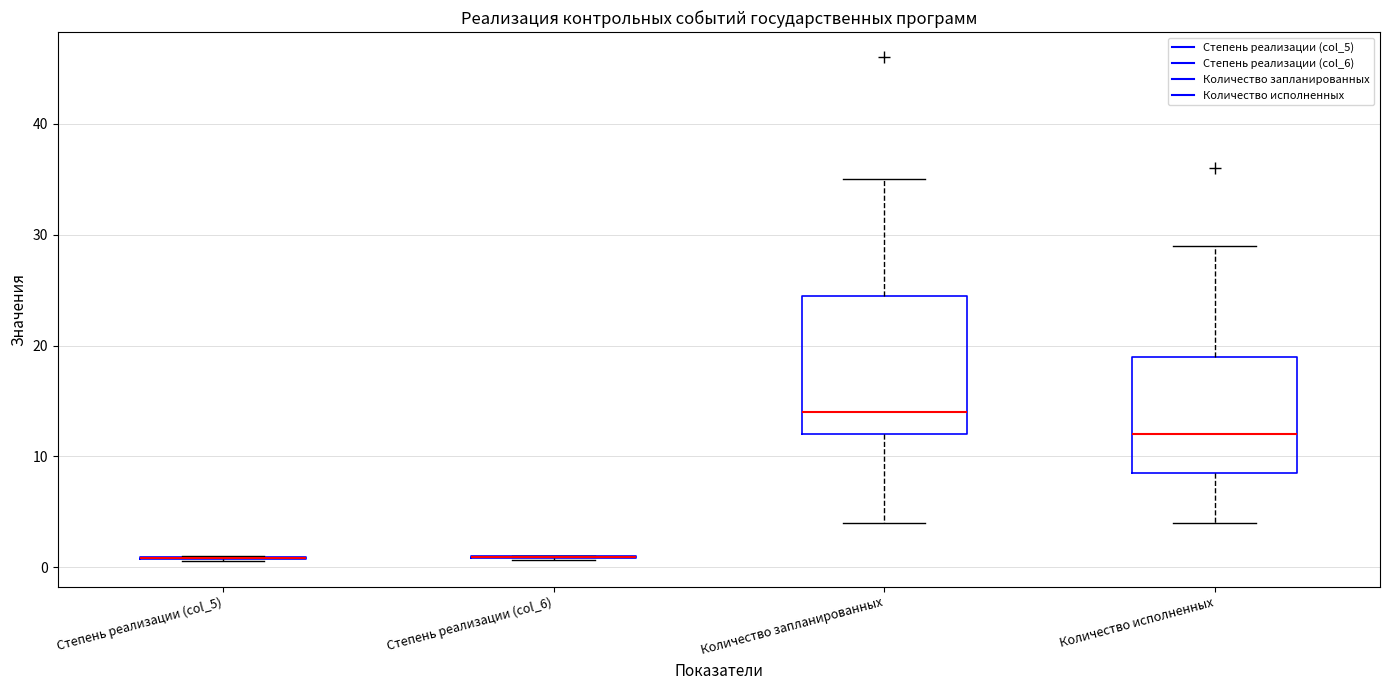

Comparing the boxes themselves (not the whiskers), which one is the tallest?

Количество запланированных